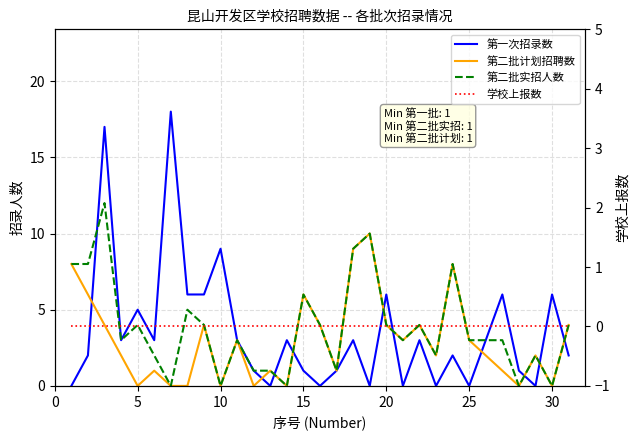

True or false: 第二批实招人数 has more than 2 points higher than both neighbors.

True